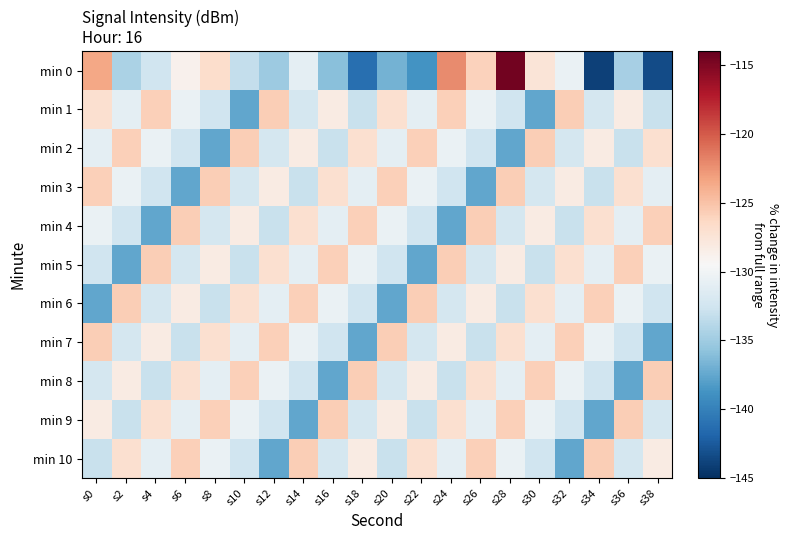

Rank the series by their maximum value, from highest to lowest.

min 0, min 1, min 2, min 3, min 4, min 5, min 6, min 7, min 8, min 9, min 10